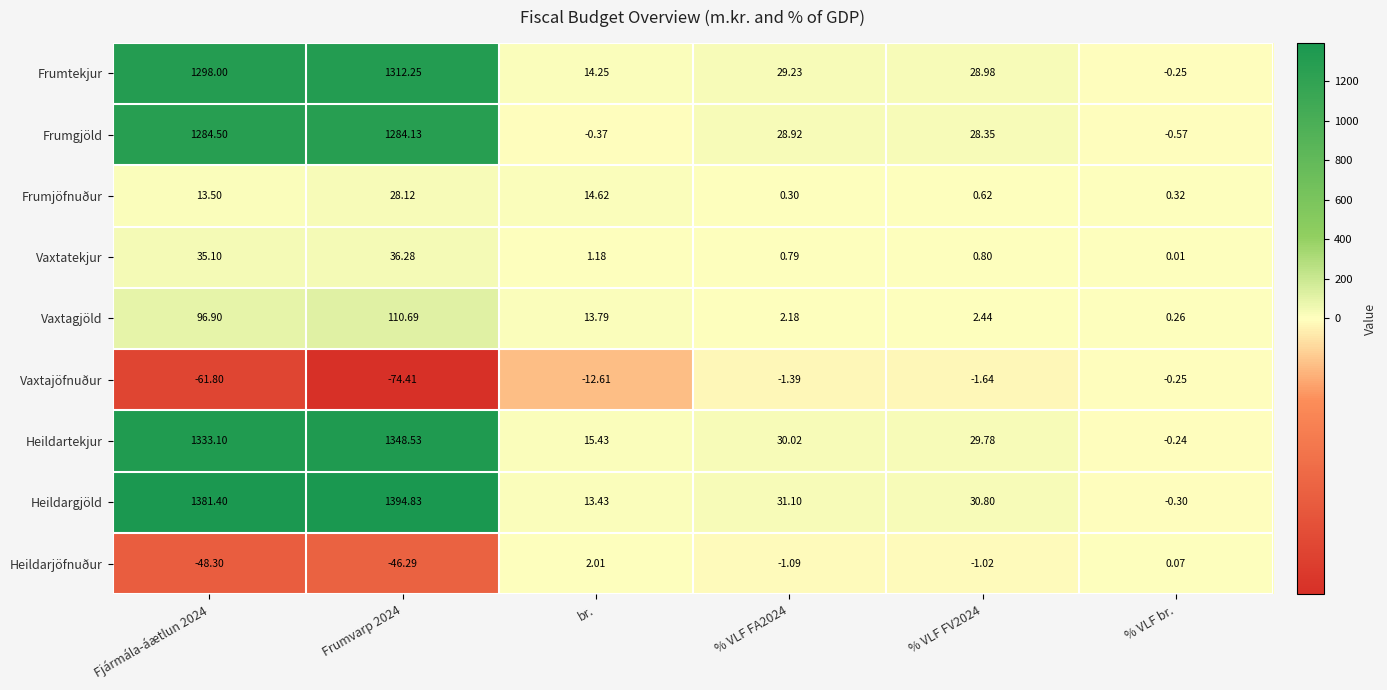

What is the total value across all series at br.?

61.7